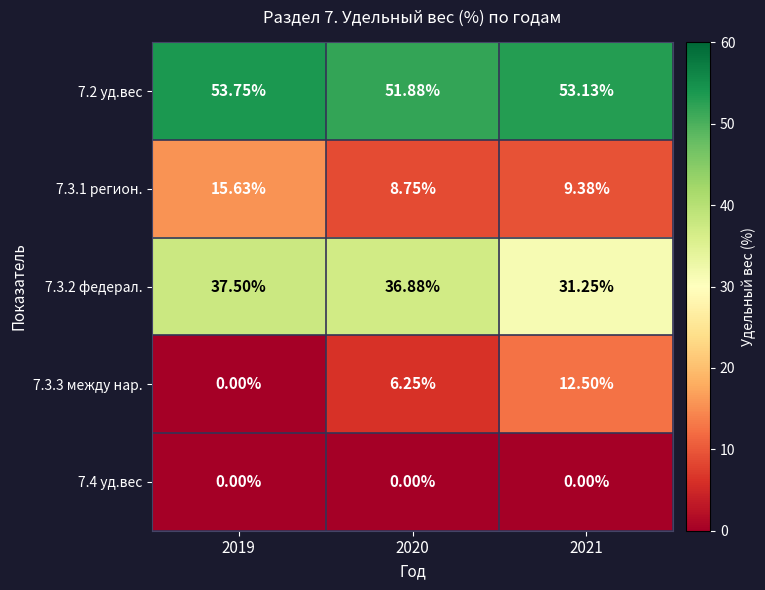

Rank the series at 2021 from highest to lowest value.

7.2 уд.вес, 7.3.2 федерал., 7.3.3 между нар., 7.3.1 регион., 7.4 уд.вес